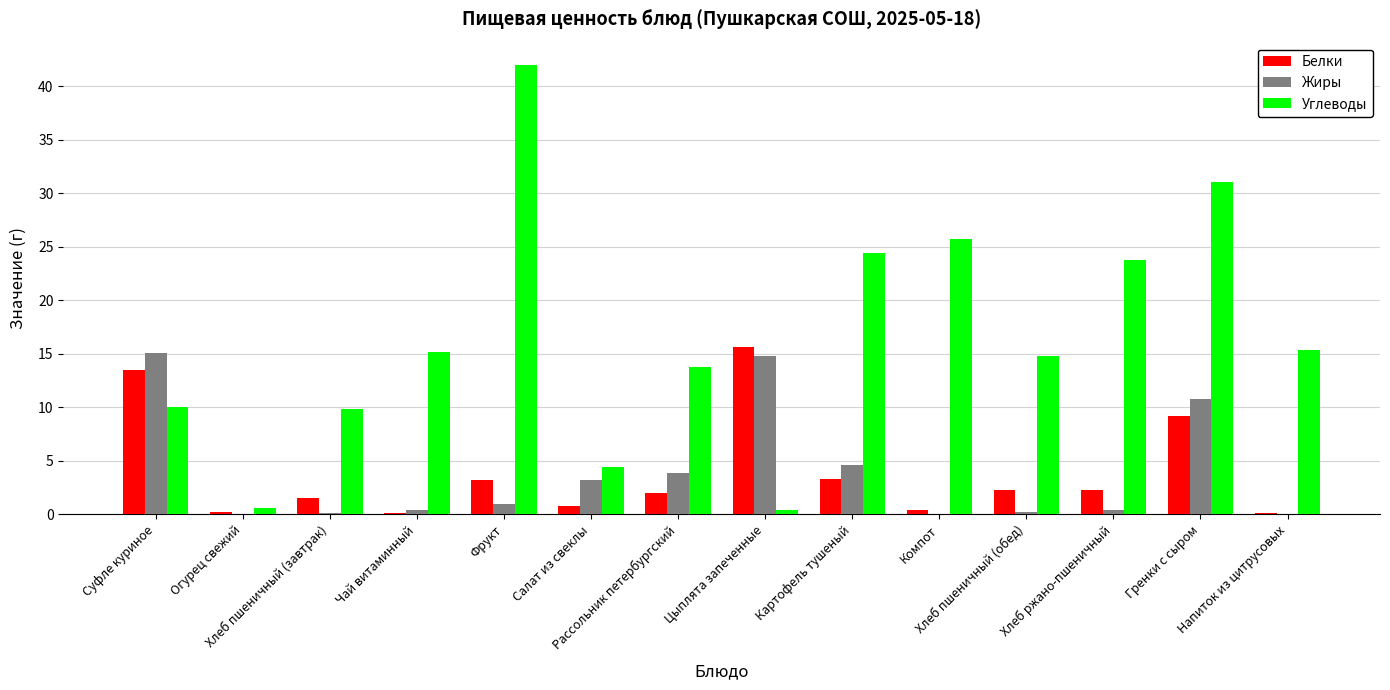

How many groups of bars are there?

14